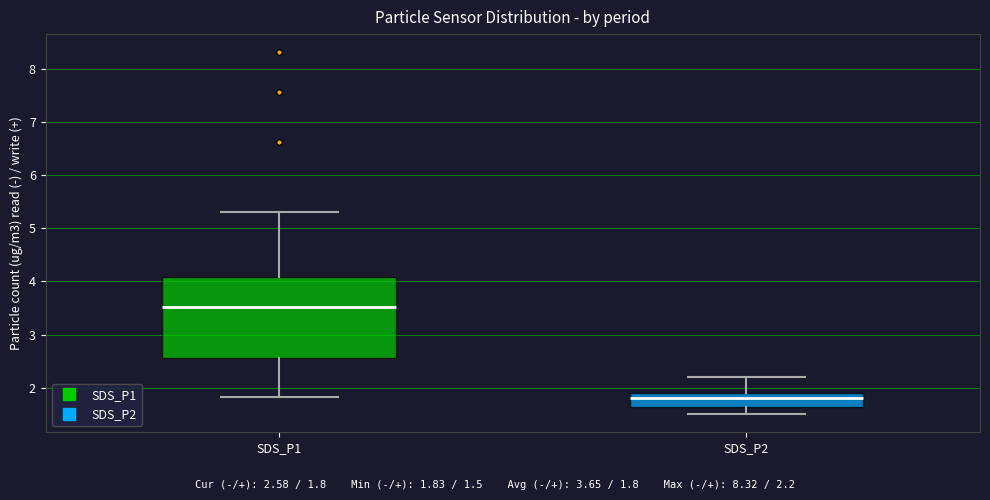

Which box is the tallest, from its lower edge to its upper edge?

SDS_P1